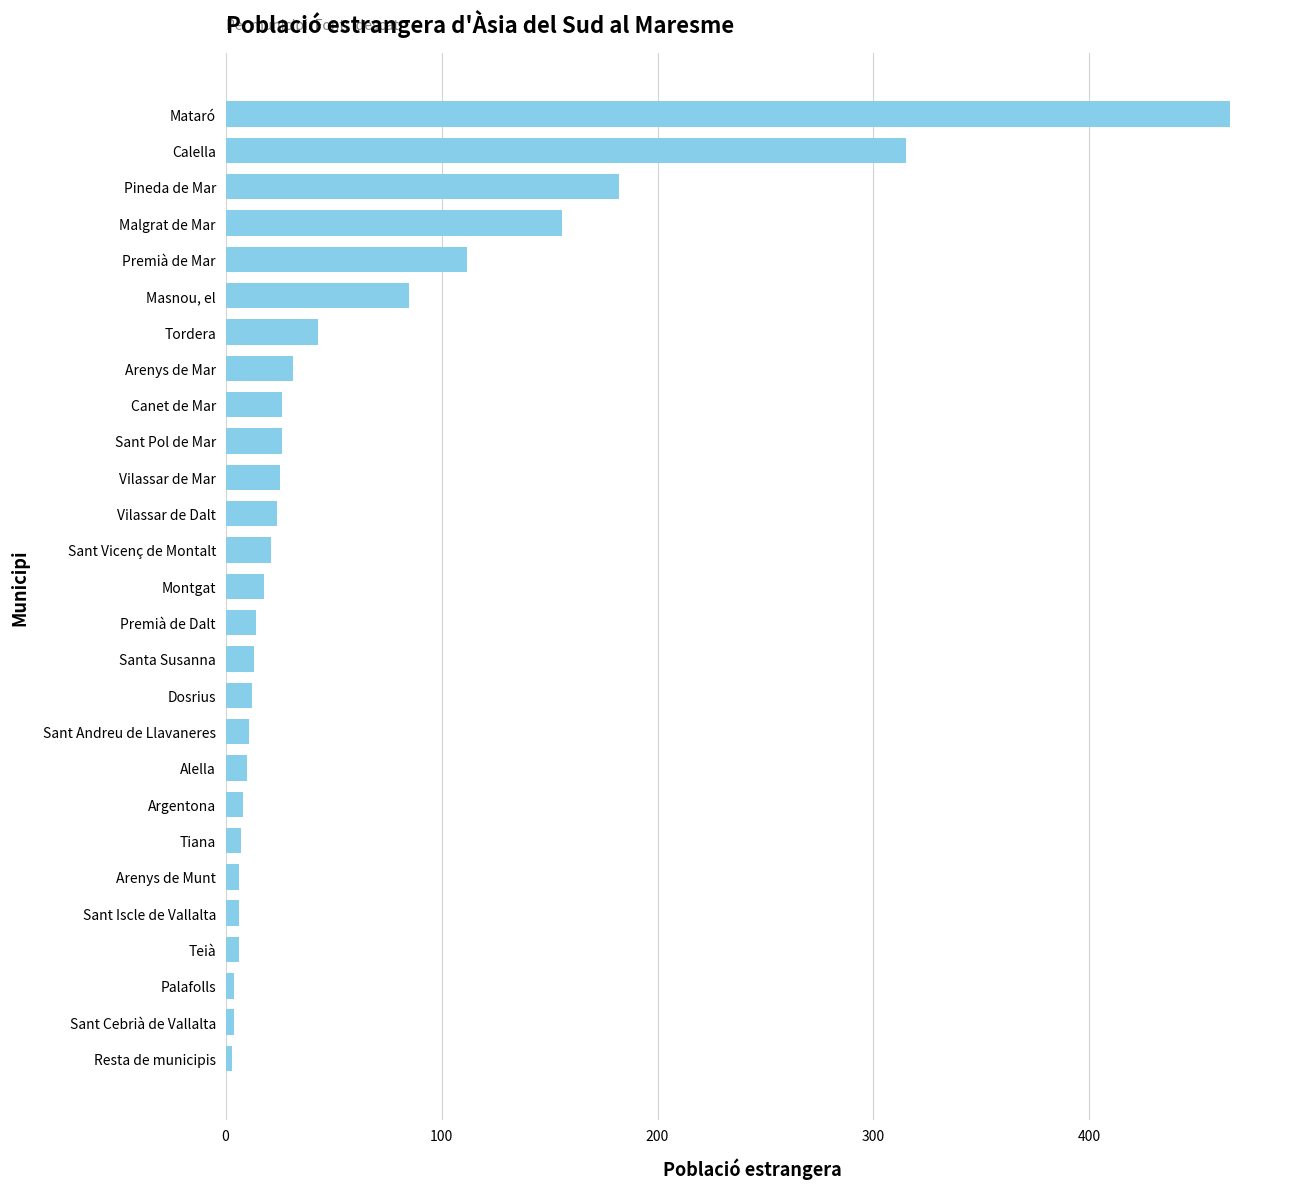

What is the smallest value displayed?

3